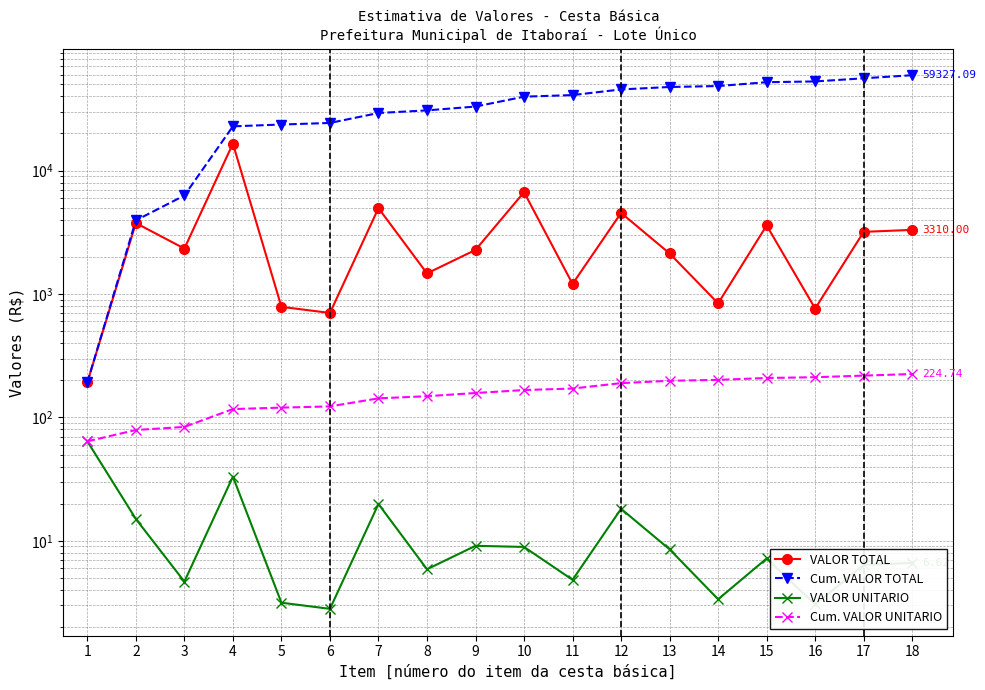

List the series in order of their peak value, lowest first.

VALOR UNITARIO, Cum. VALOR UNITARIO, VALOR TOTAL, Cum. VALOR TOTAL